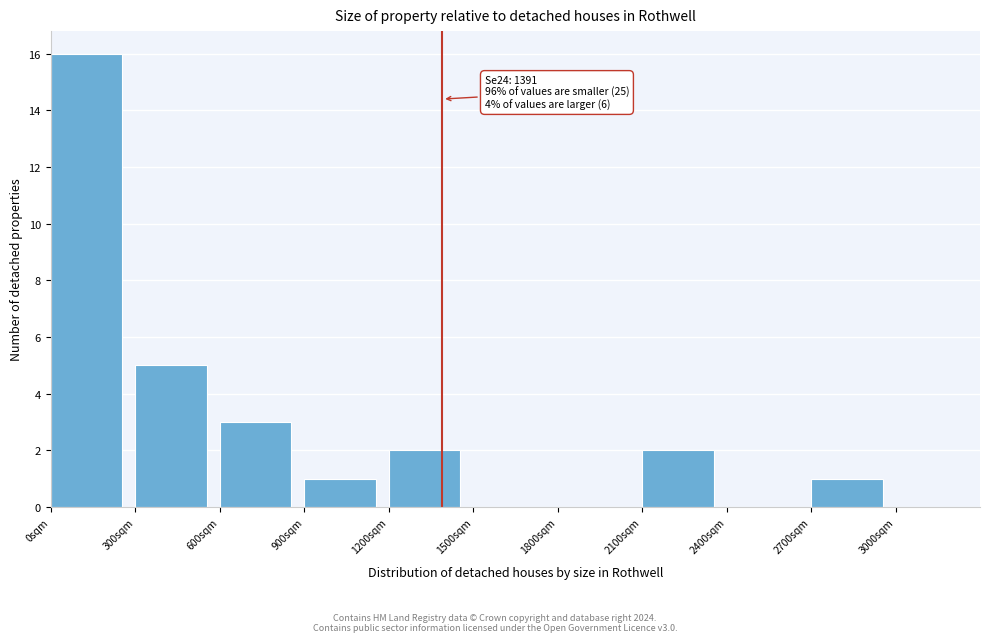

Which range on the x-axis has the tallest bar?

0 to 300